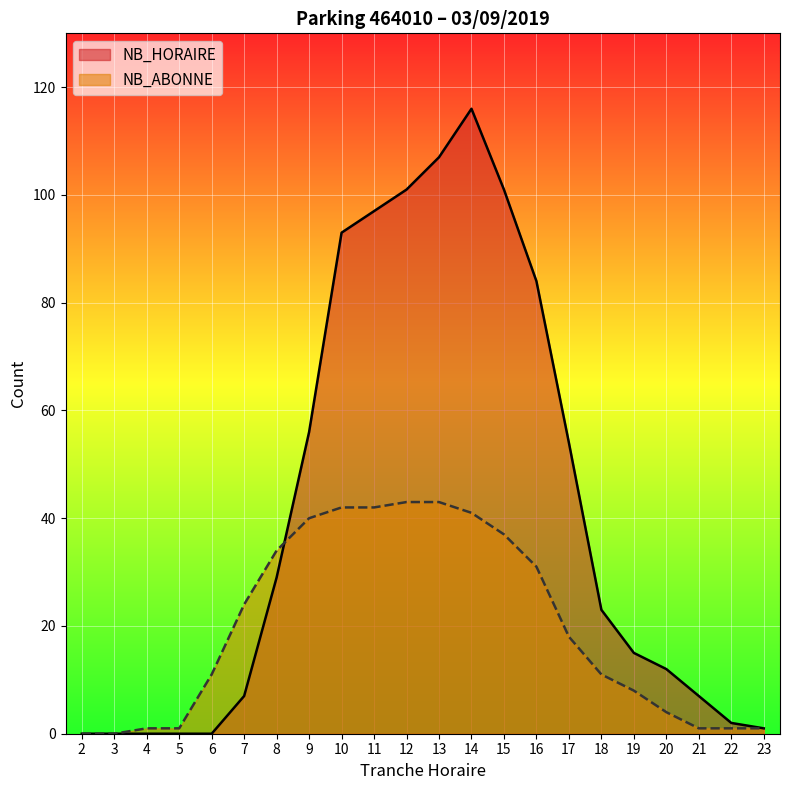

Reading left to right, what are all the values shown in this chart?

NB_HORAIRE: 0	0	0	0	0	7	29	56	93	97	101	107	116	101	84	54	23	15	12	7	2	1
NB_ABONNE: 0	0	1	1	11	24	34	40	42	42	43	43	41	37	31	18	11	8	4	1	1	1